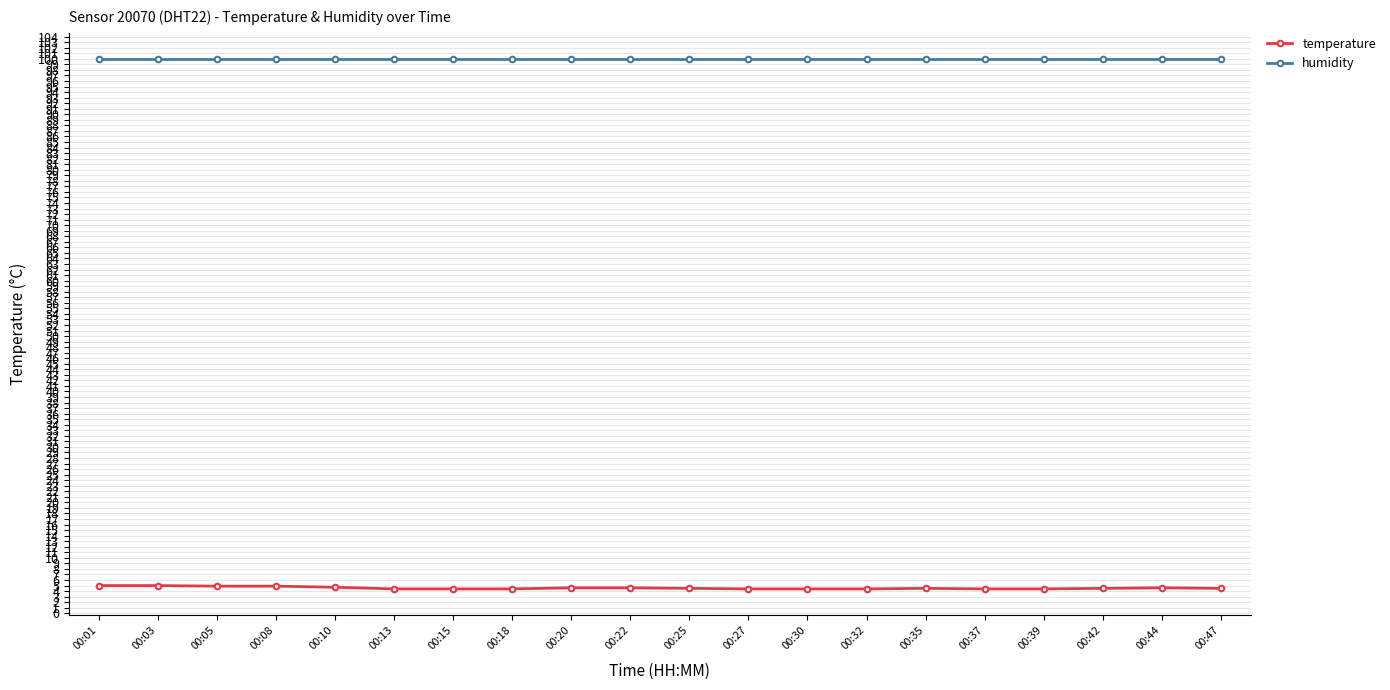

Which series has the widest spread of values?

temperature